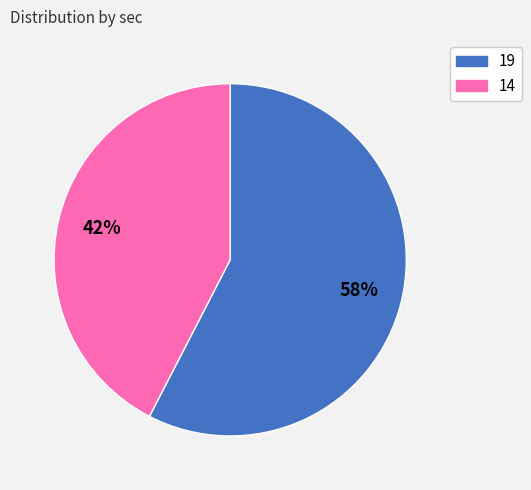

Do 14 and 19 together represent more than half of the pie?

Yes